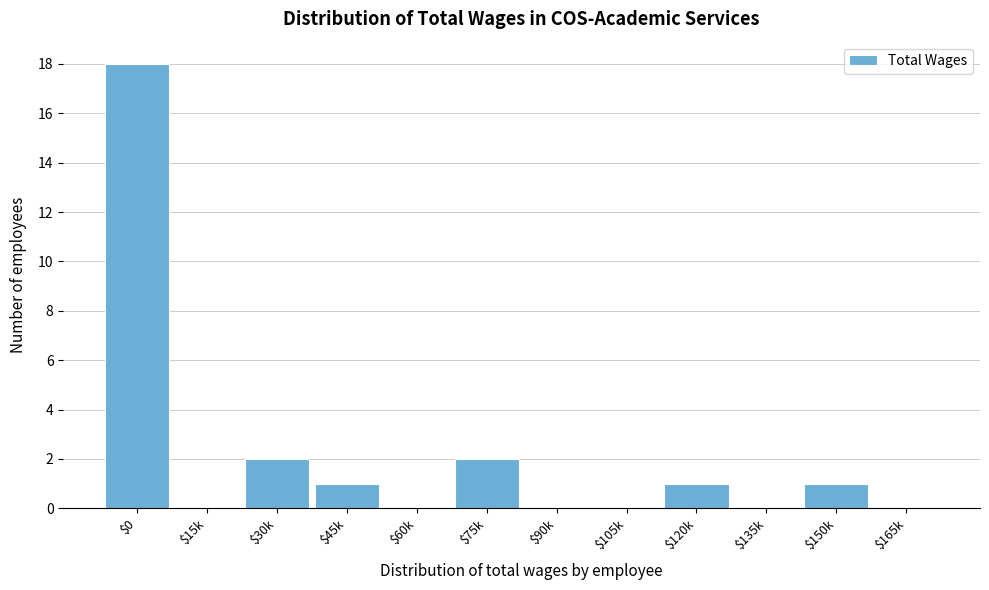

Which label corresponds to the largest value in the chart?

$0